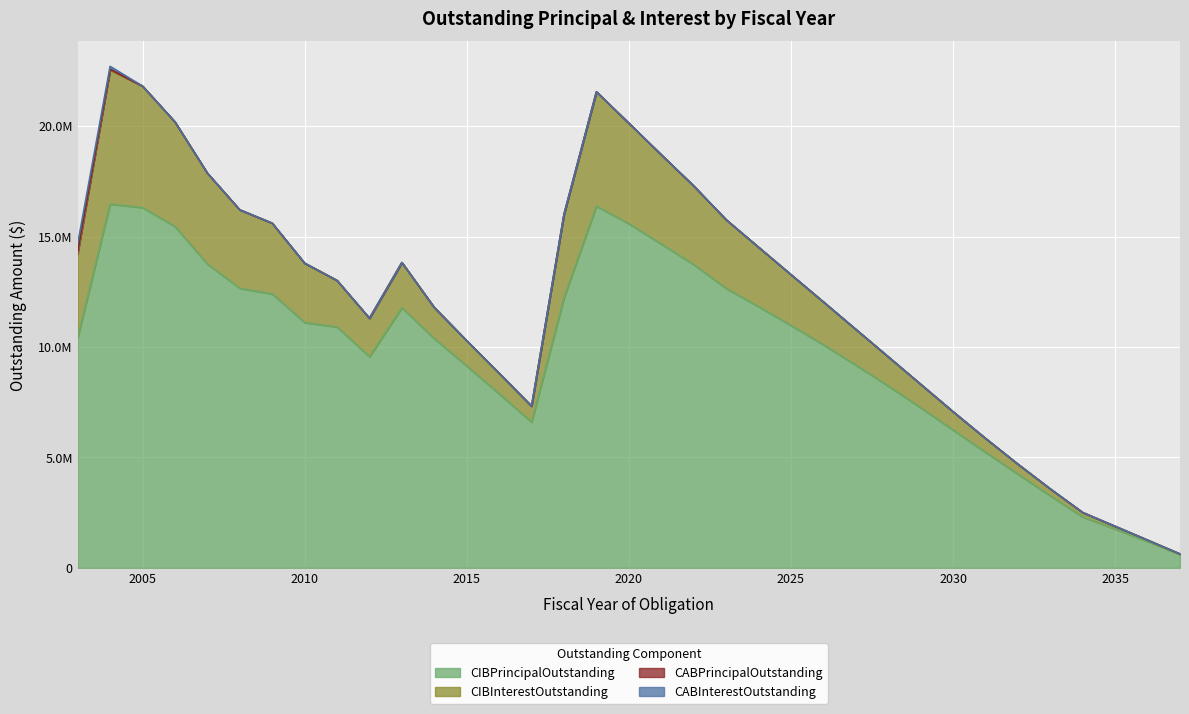

What is the sum of all CIBInterestOutstanding values?

81576891.6